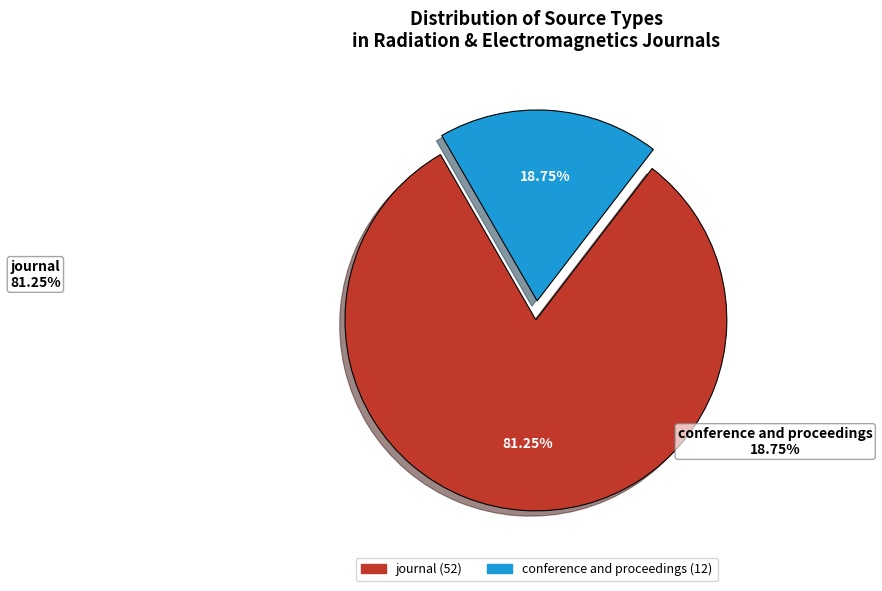

Which slice is the smallest?

conference and proceedings